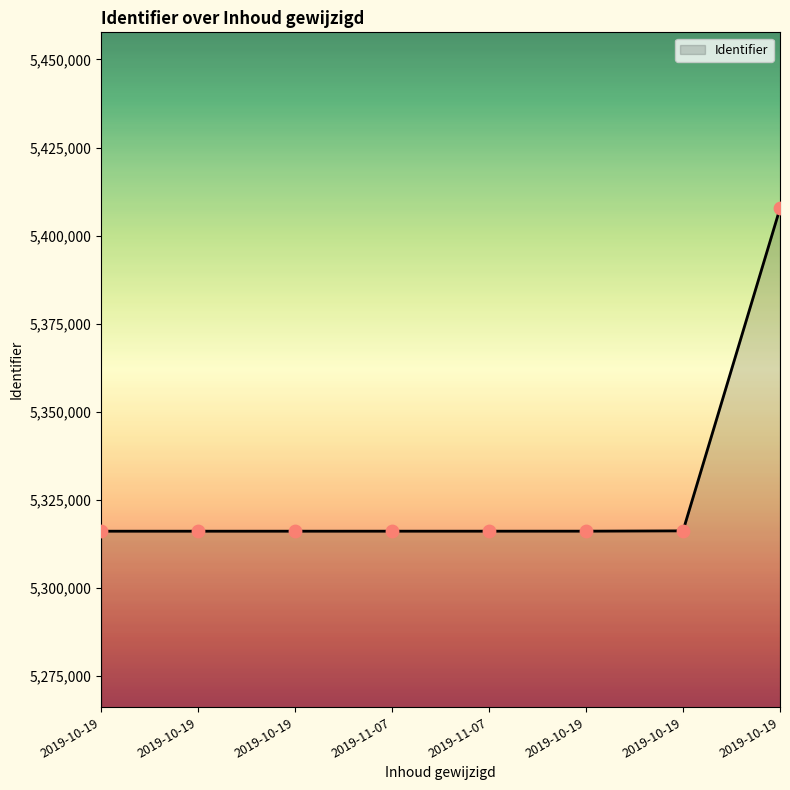

Approximately how many times larger is the value at 2019-10-19 compared to 2019-10-19?

1.0